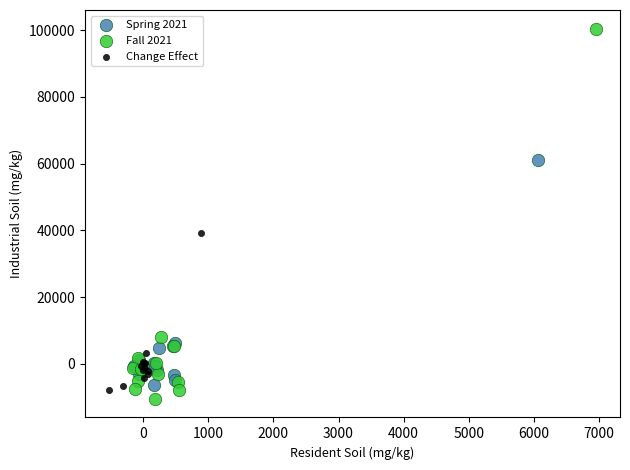

What are all the series names shown in the legend?

Spring 2021, Fall 2021, Change Effect